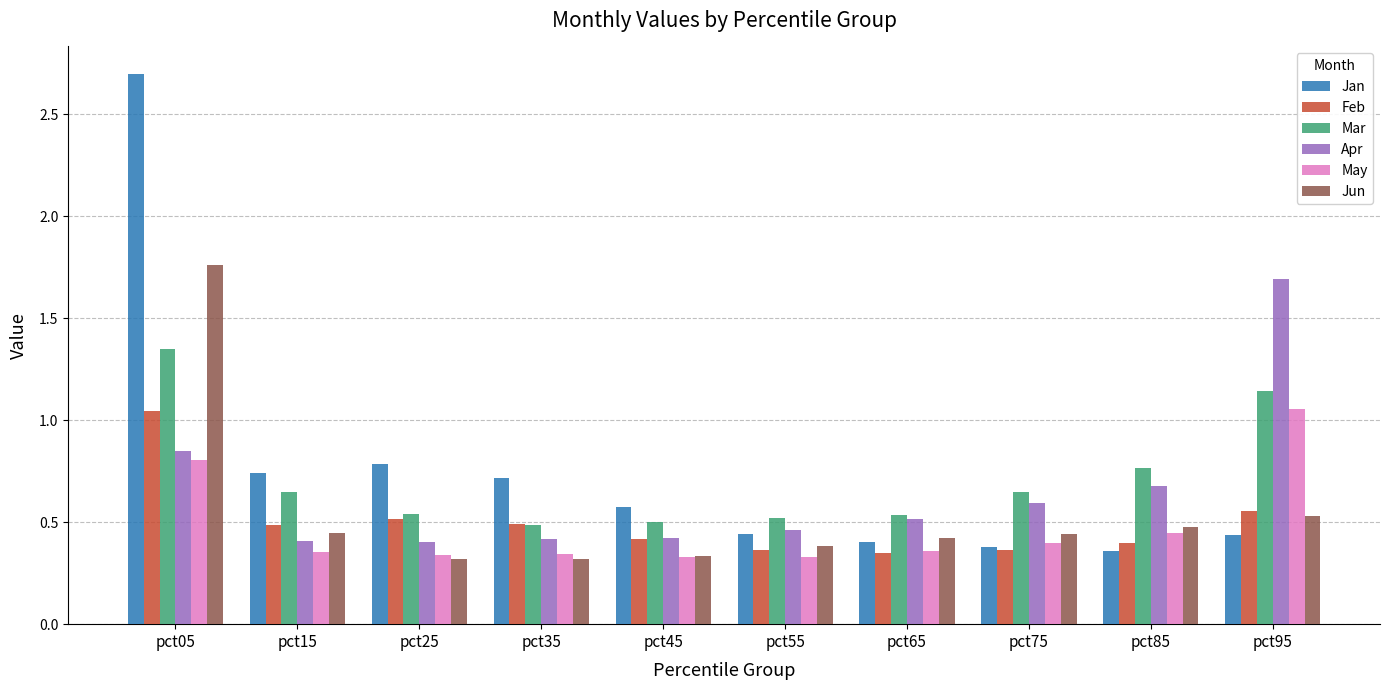

Which series has the largest range (max minus min)?

Jan